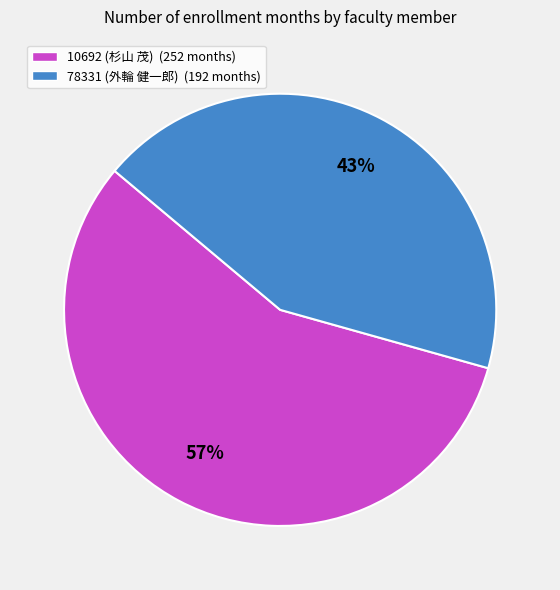

To the nearest percent, what portion does 10692 (杉山 茂) represent?

57%